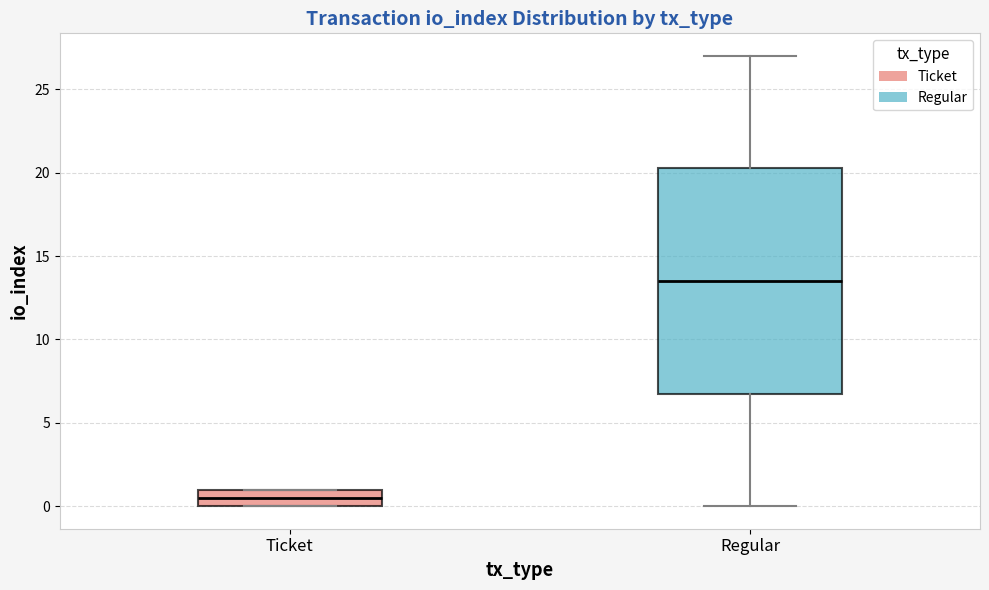

Reading left to right, read every box against the y-axis: the position of its median line, the range the box covers, and the ends of its whiskers. The values are not printed on the chart, so give them approximately, as read against the axis.

Ticket: median 0.5, box 0.0 to 1.0, whiskers 0.0 to 1.0
Regular: median 13.5, box 7.0 to 20.5, whiskers 0.0 to 27.0